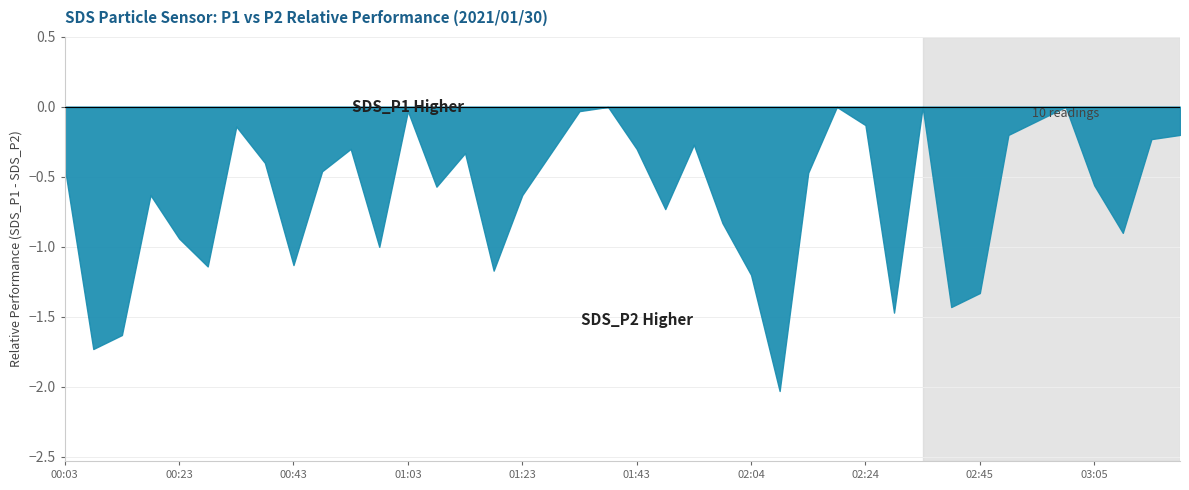

Count the number of data series in this chart.

2